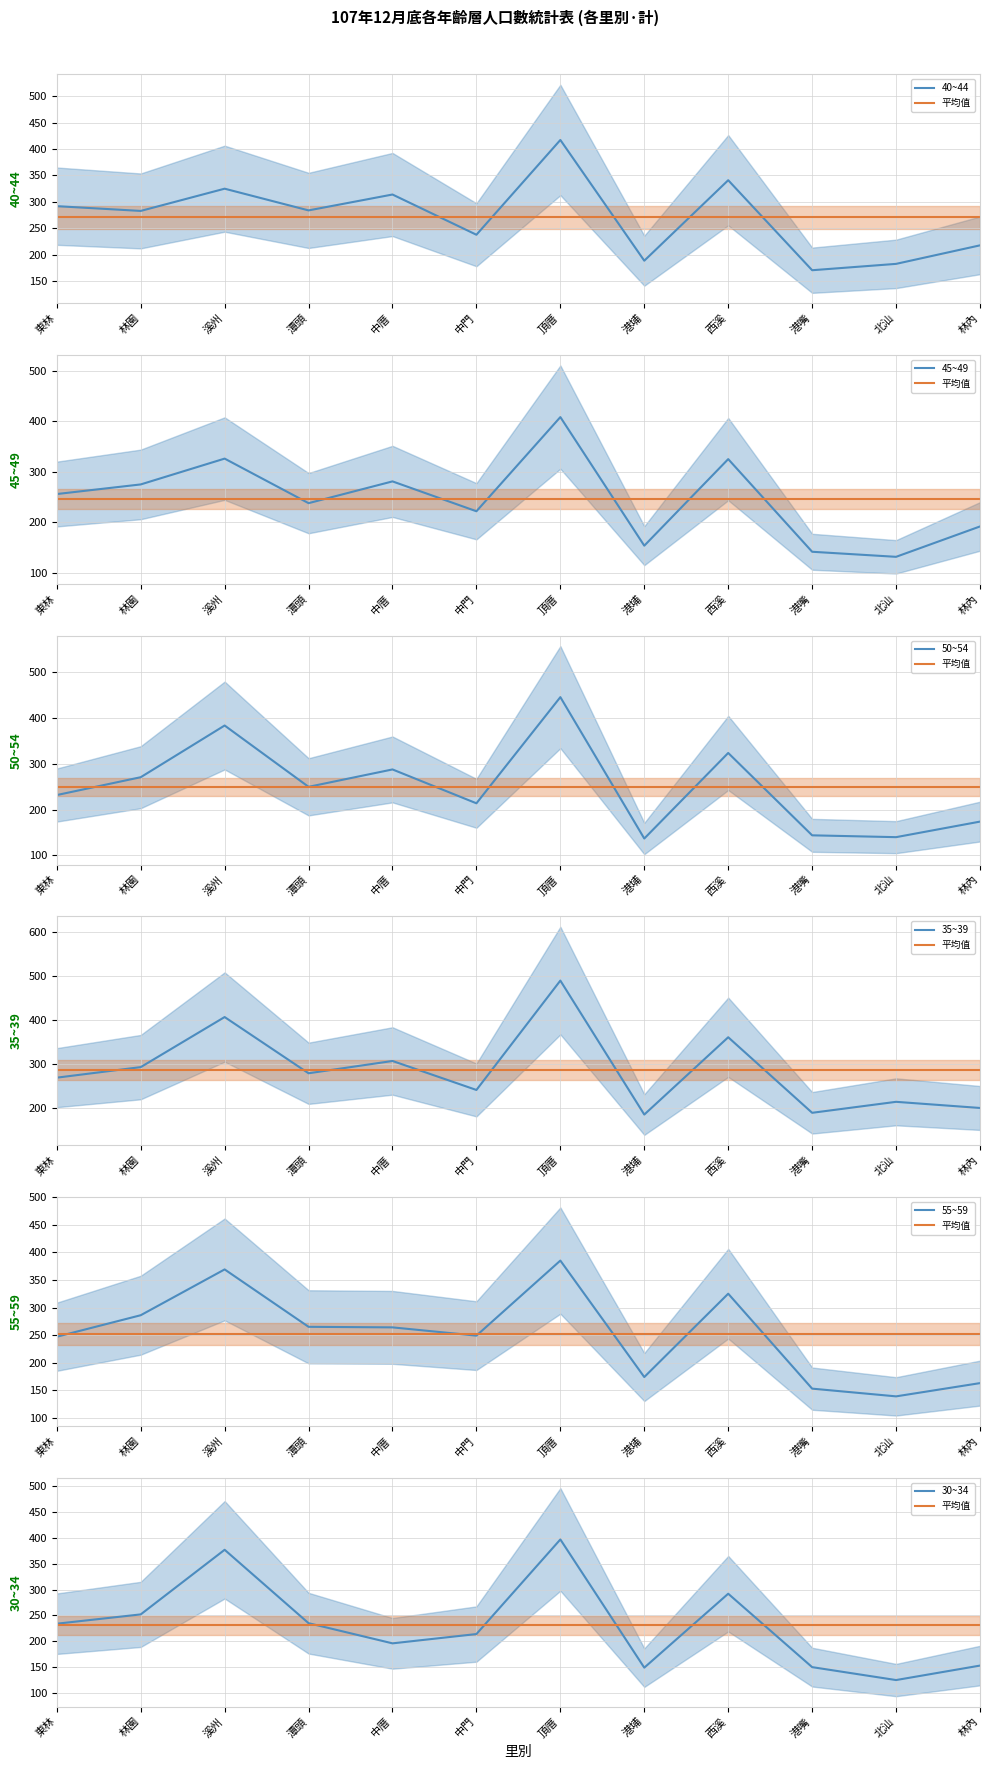

What is the difference between the second highest and minimum values in the 40~44 series?

170